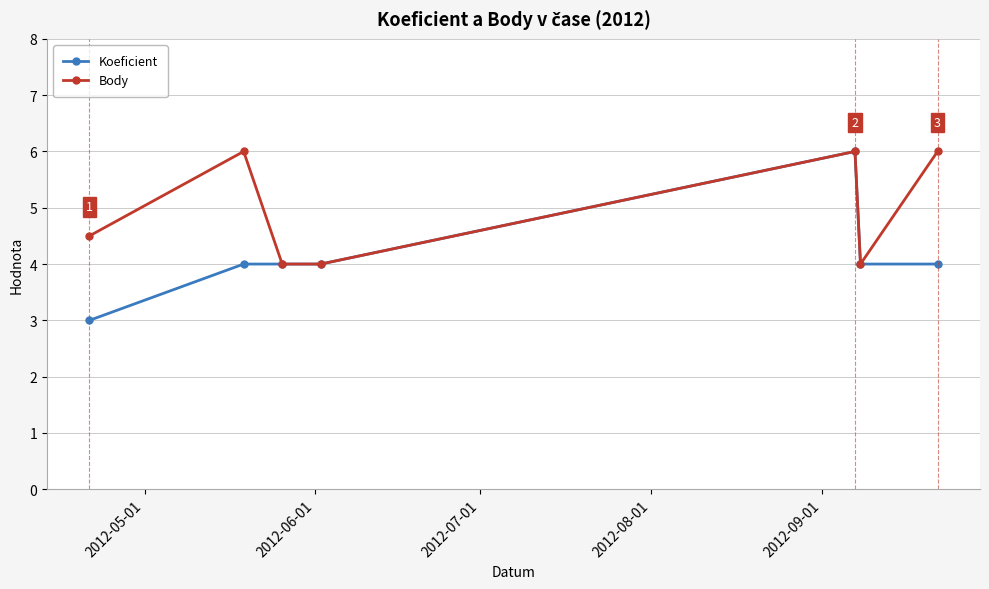

What is the sum of all Koeficient values?

29.0